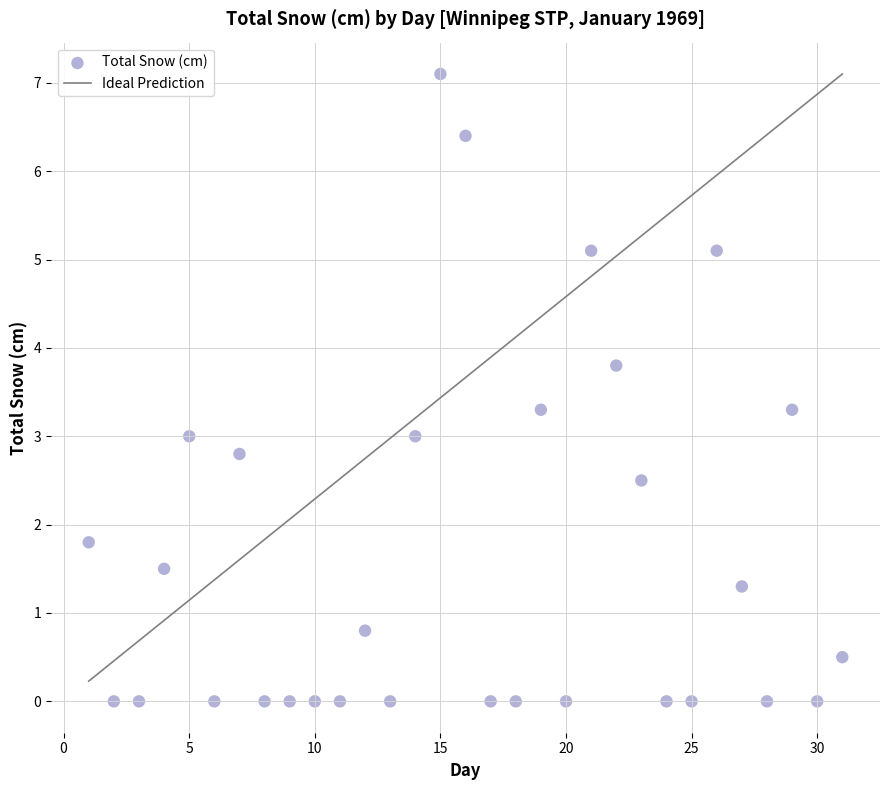

What is the range of Y values (max minus min)?

7.1